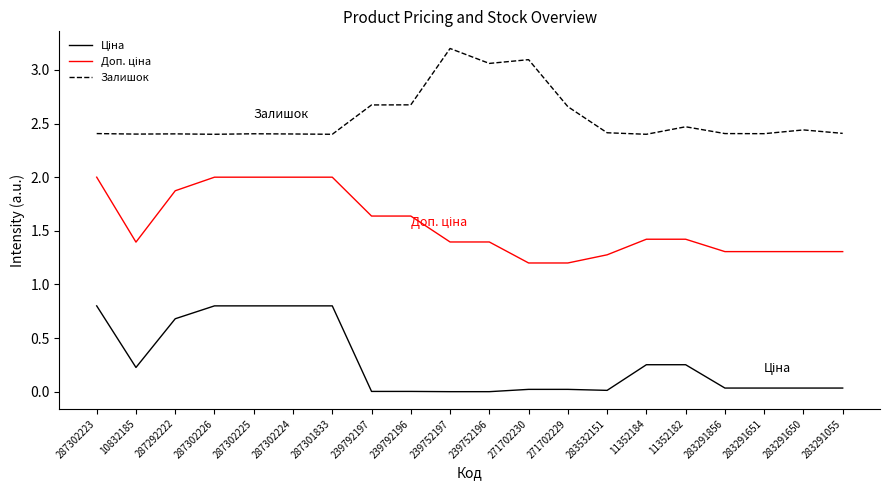

What position from the left is 10832185?

2